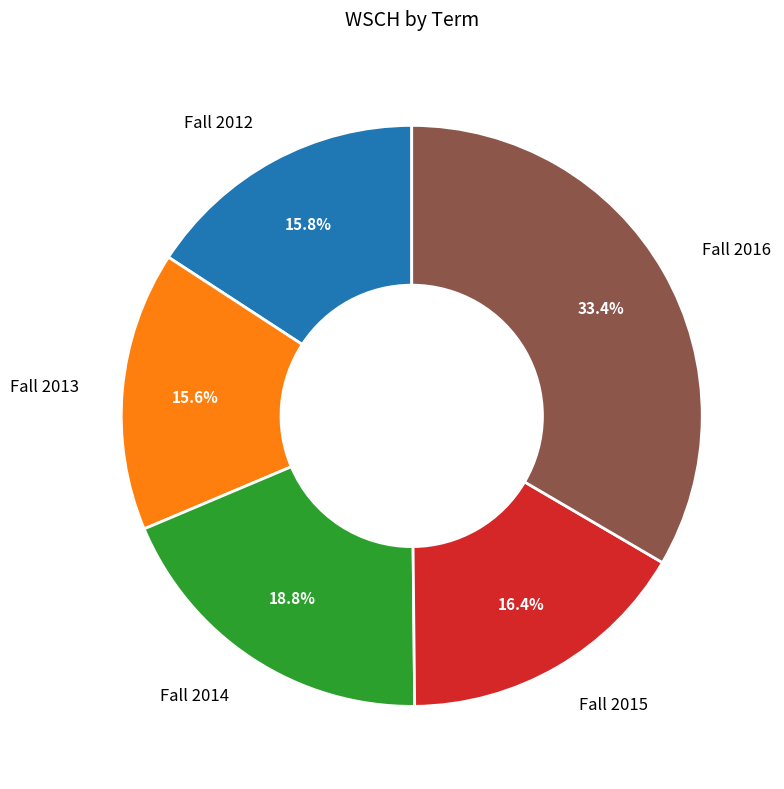

Is it true that Fall 2016 is 33% of the pie?

True